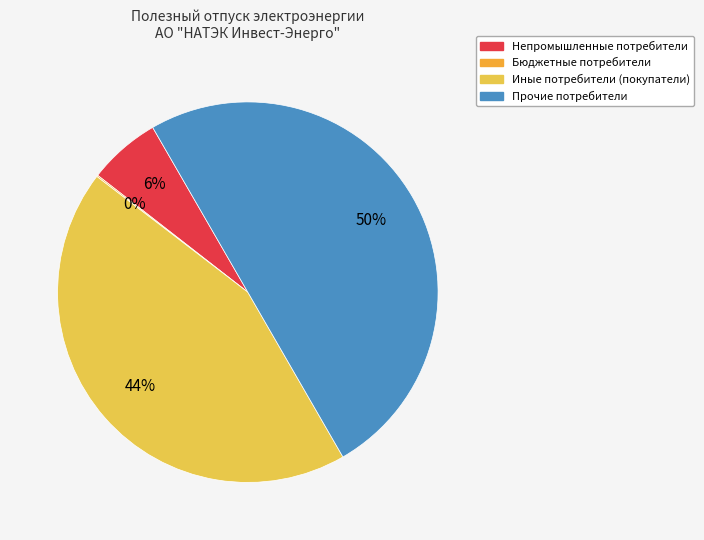

Count the number of slices in the pie.

4